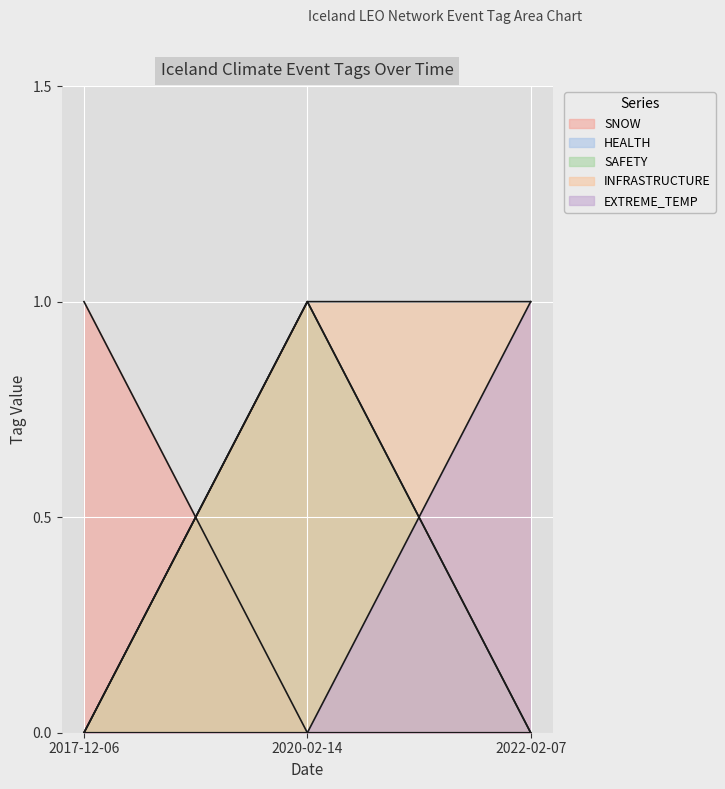

What is the approximate value of INFRASTRUCTURE at 2022-02-07?

1